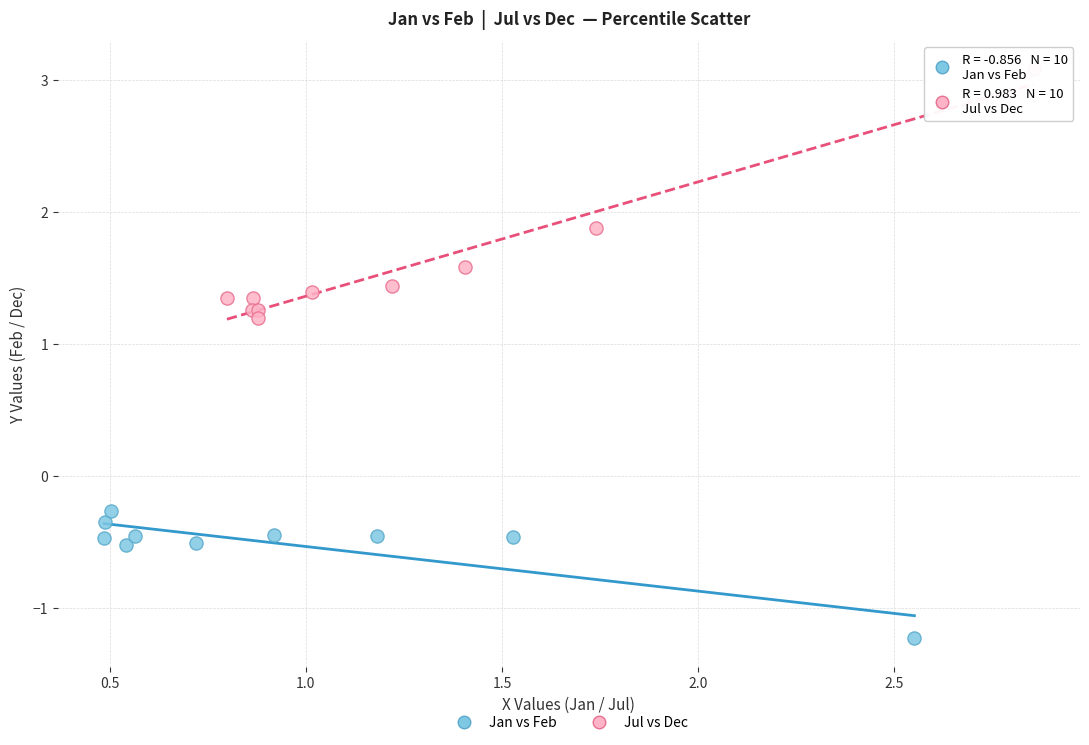

Which series reaches the minimum Y coordinate?

Jan vs Feb